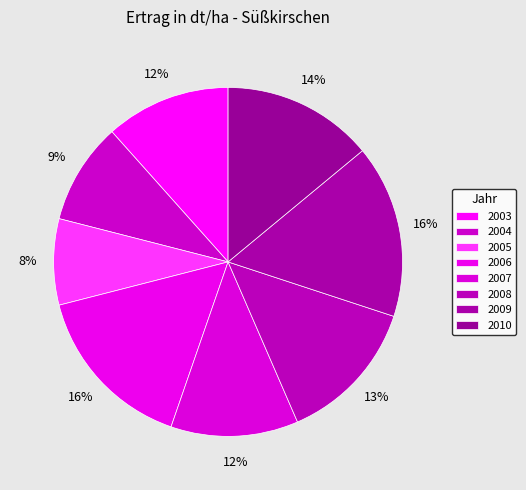

Count the number of slices in the pie.

8